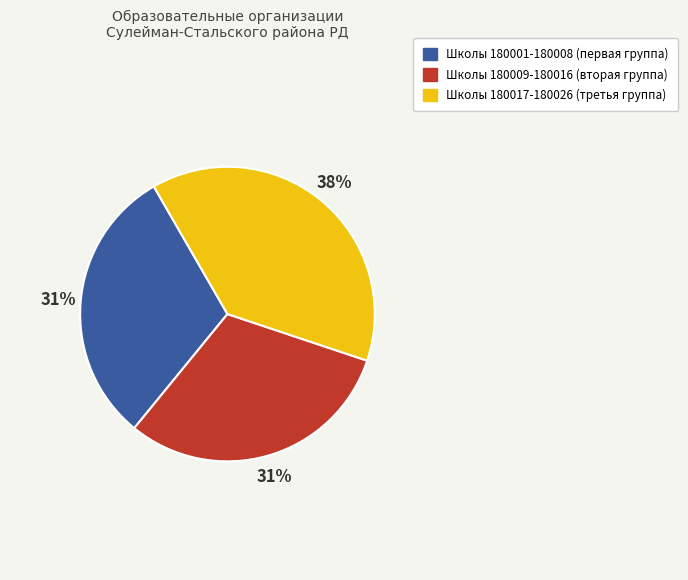

How many segments does this pie chart have?

3